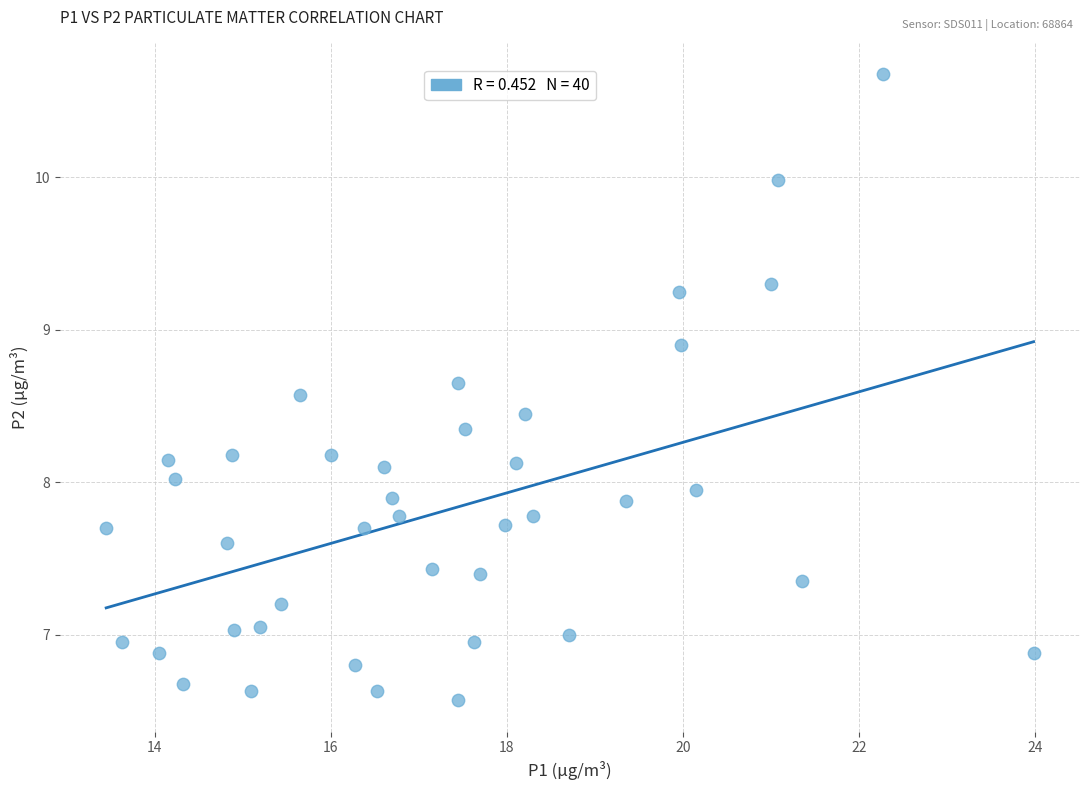

What is the range of X values (max minus min)?

10.5